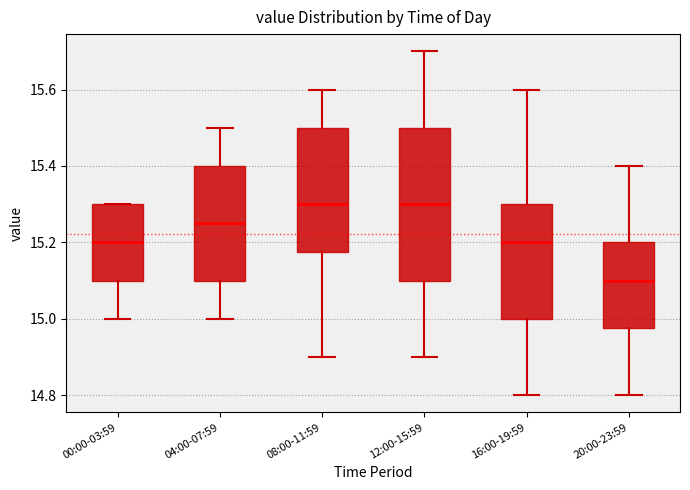

Comparing the boxes themselves (not the whiskers), which one is the tallest?

12:00-15:59